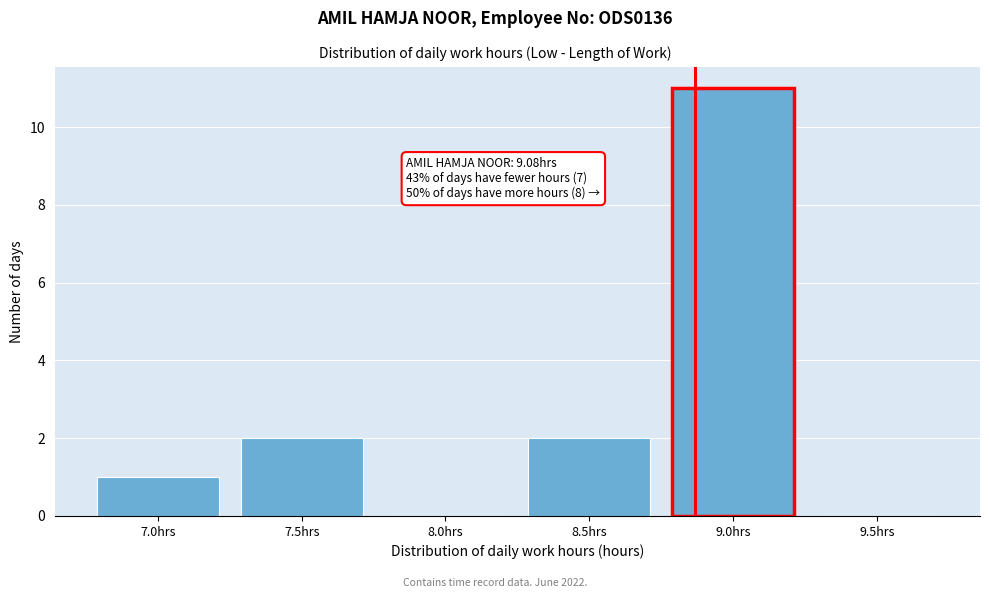

Reading left to right, list all the values displayed in this chart.

7.0hrs=1	7.5hrs=2	8.0hrs=0	8.5hrs=2	9.0hrs=11	9.5hrs=0